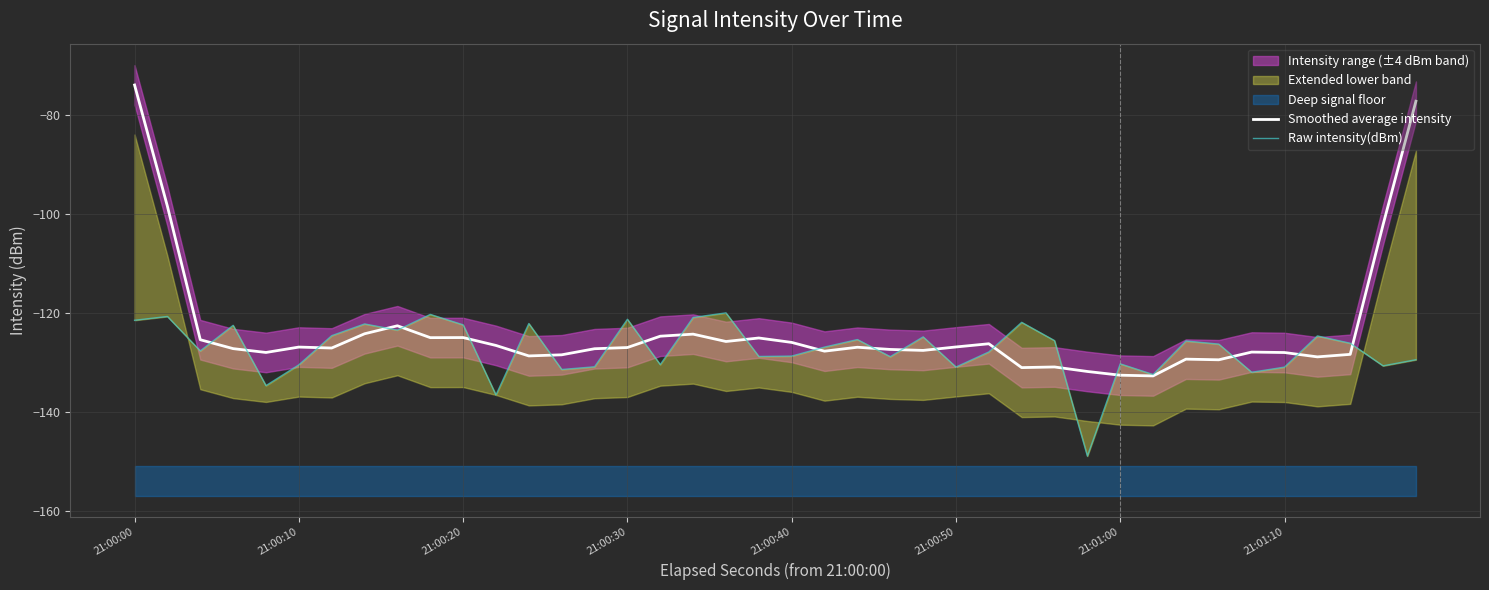

What is the average value of the Smoothed average intensity series?

-123.6